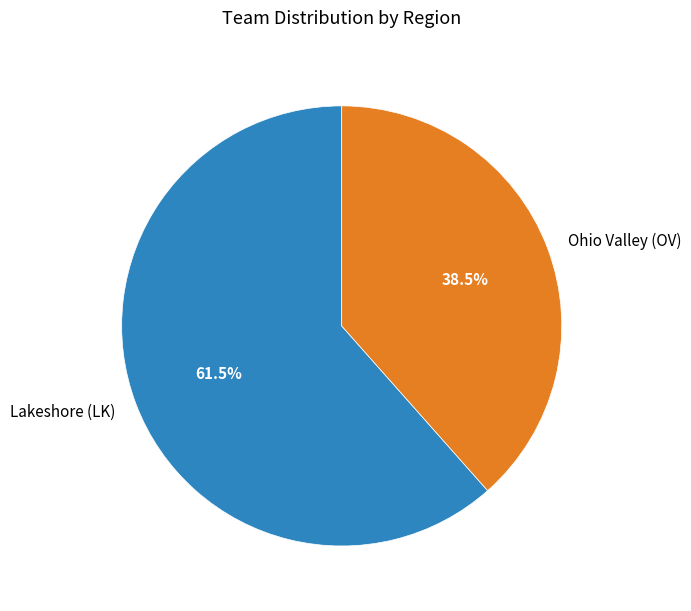

Which slice represents more than half of the pie?

Lakeshore (LK)